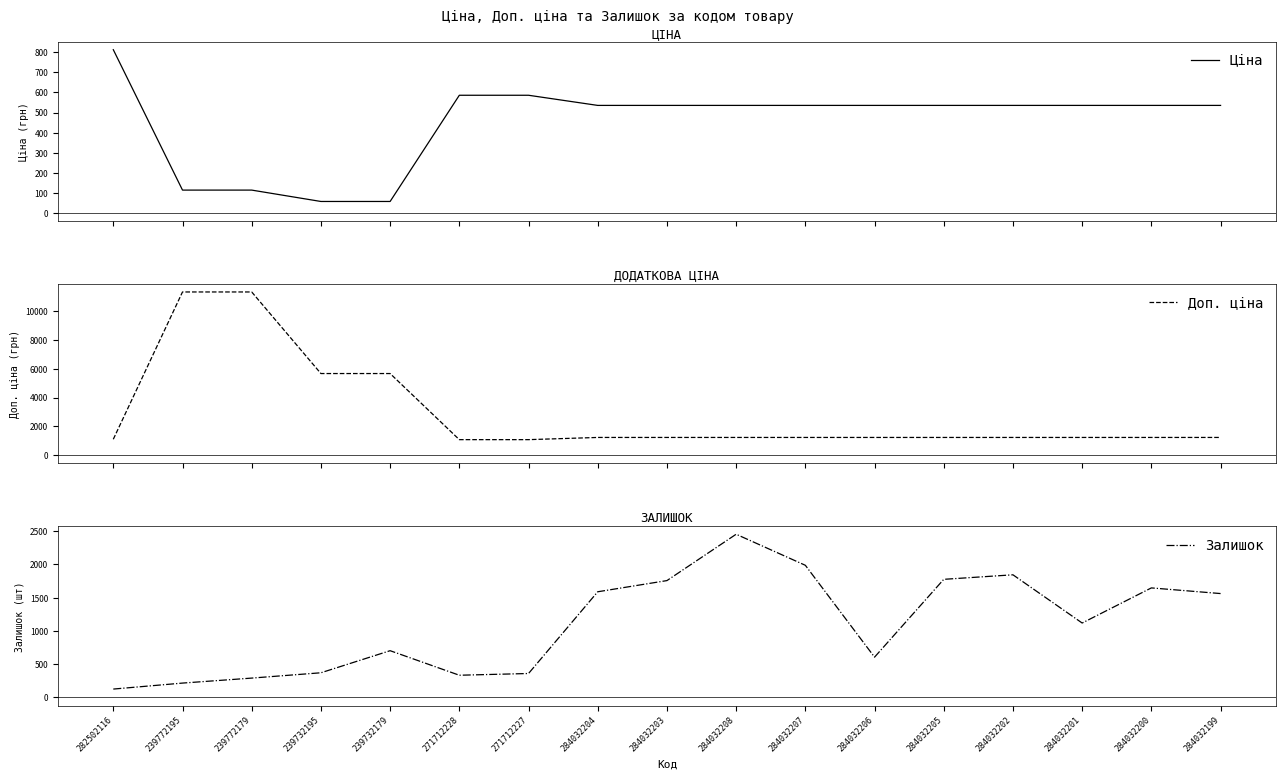

Where do Залишок and Ціна first cross each other?

282502116 and 239772195